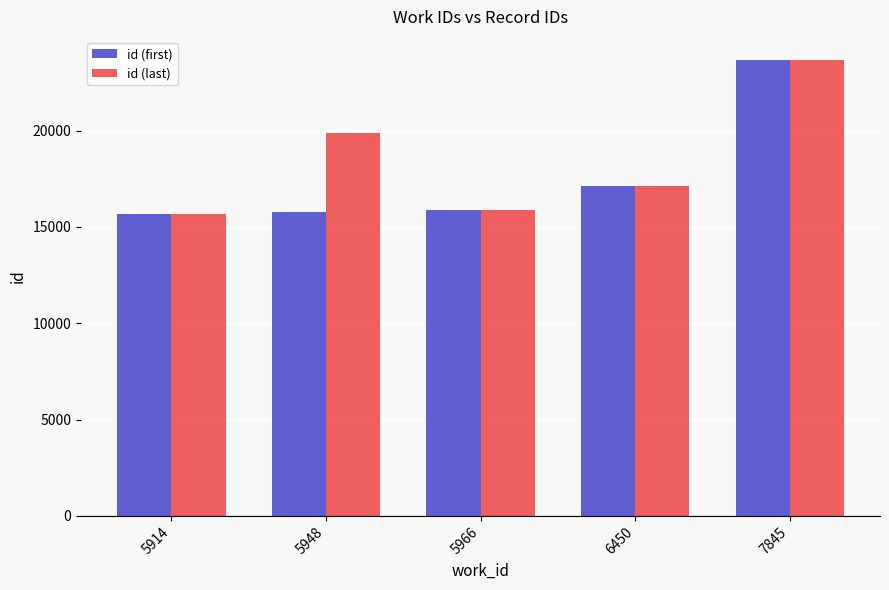

At 5948, list the series in order from smallest to largest.

id (first), id (last)